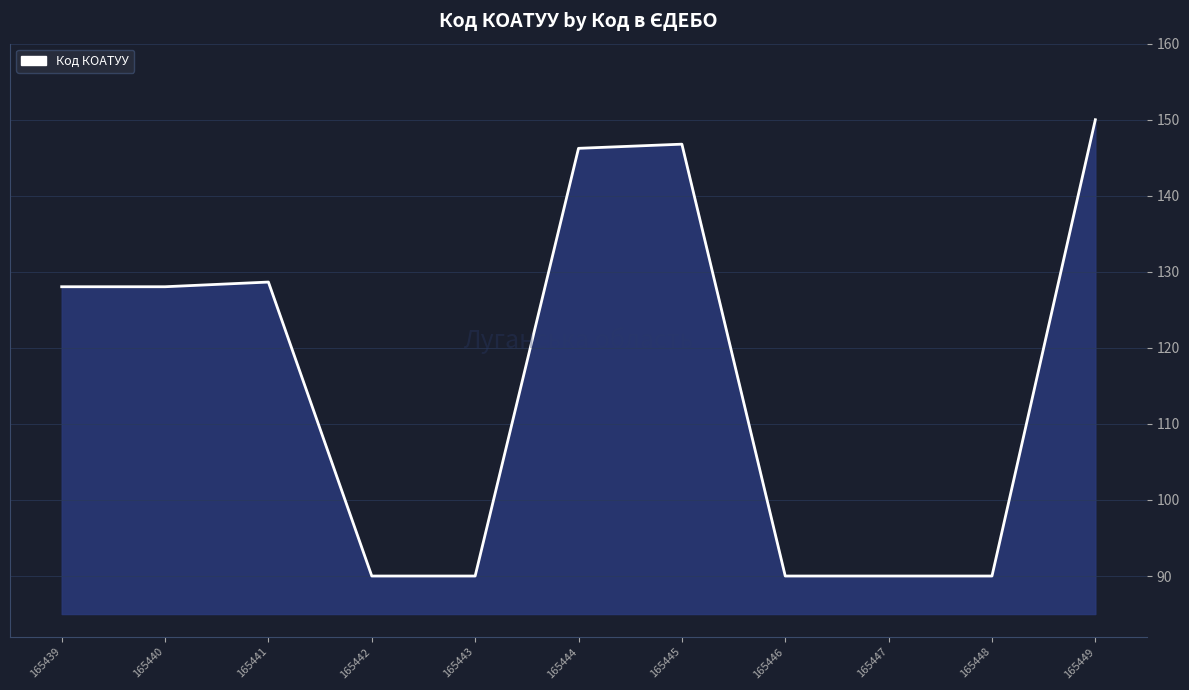

What is the change in value from 165440 to 165448?

-38.0